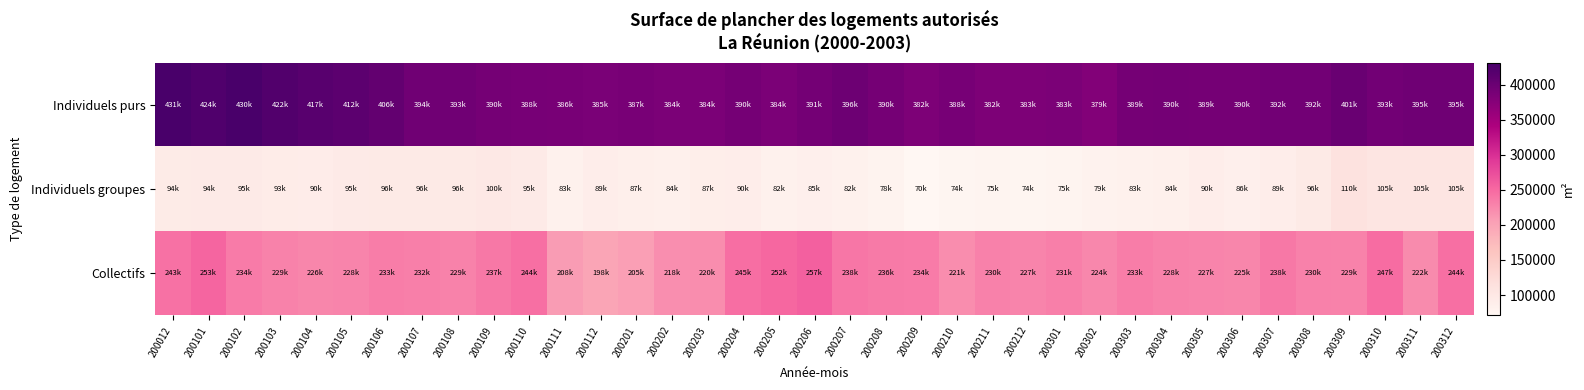

At how many categories does at least one series exceed 258388?

37